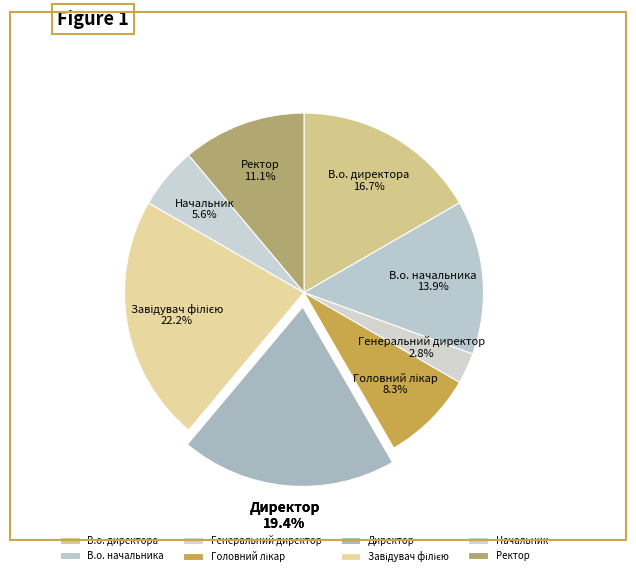

To the nearest percent, what is the combined percentage of В.о. директора and Начальник?

22%